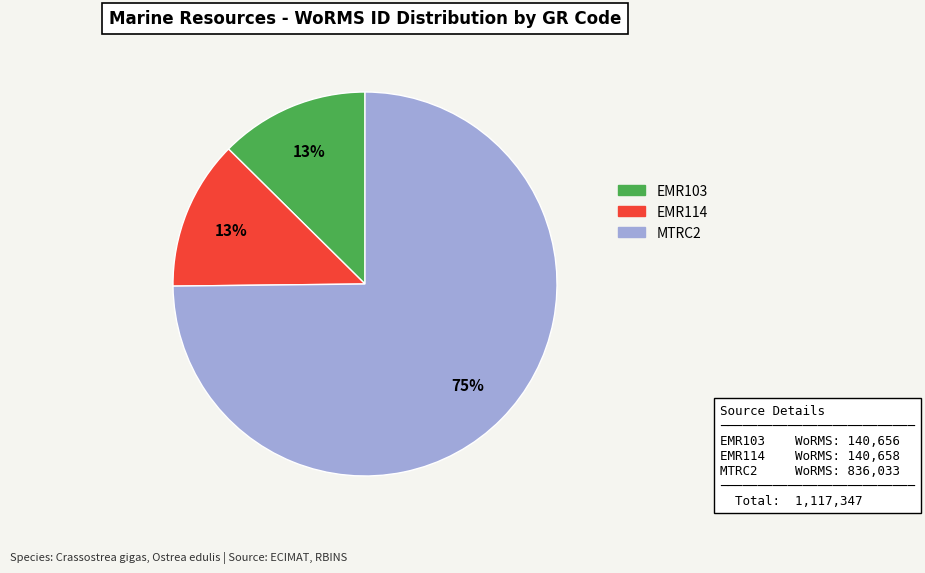

Do EMR114 and EMR103 together represent more than half of the pie?

No